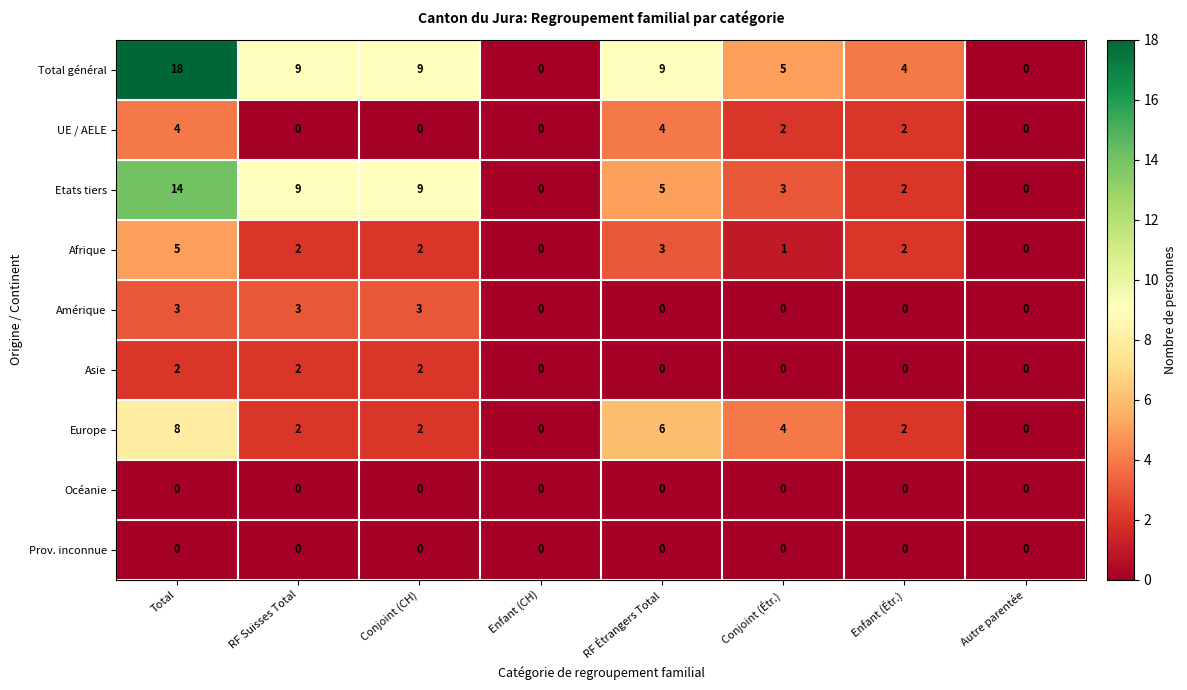

Which series has the largest range (max minus min)?

Total général